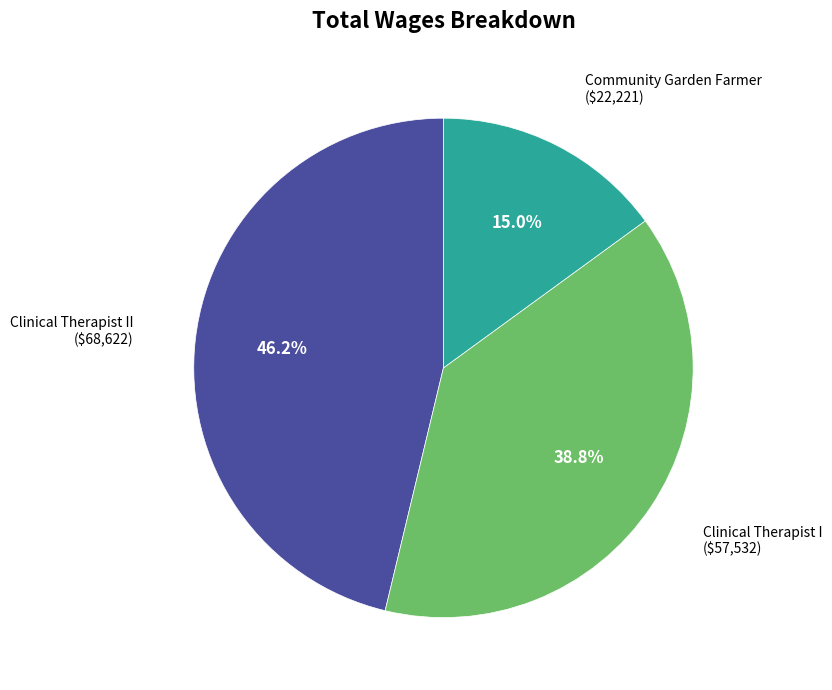

How many slices are in this pie chart?

3